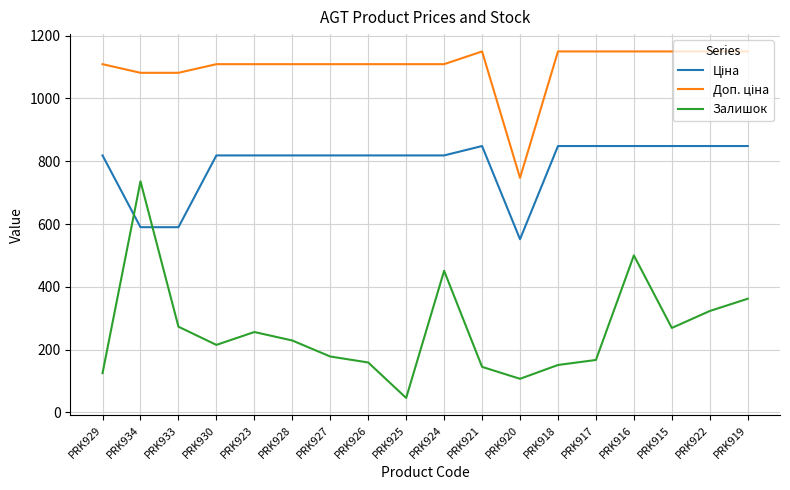

Which label corresponds to the smallest value in the chart?

PRK925